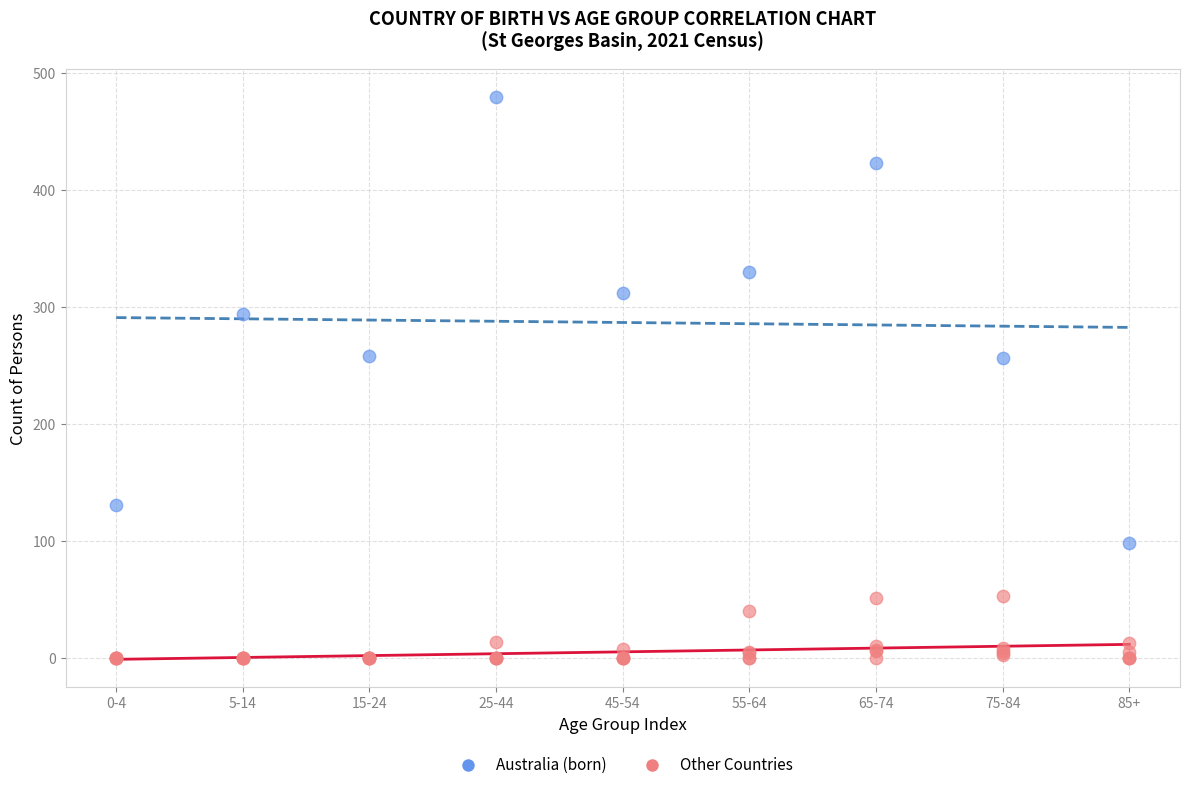

What are all the series names shown in the legend?

Australia (born), Other Countries